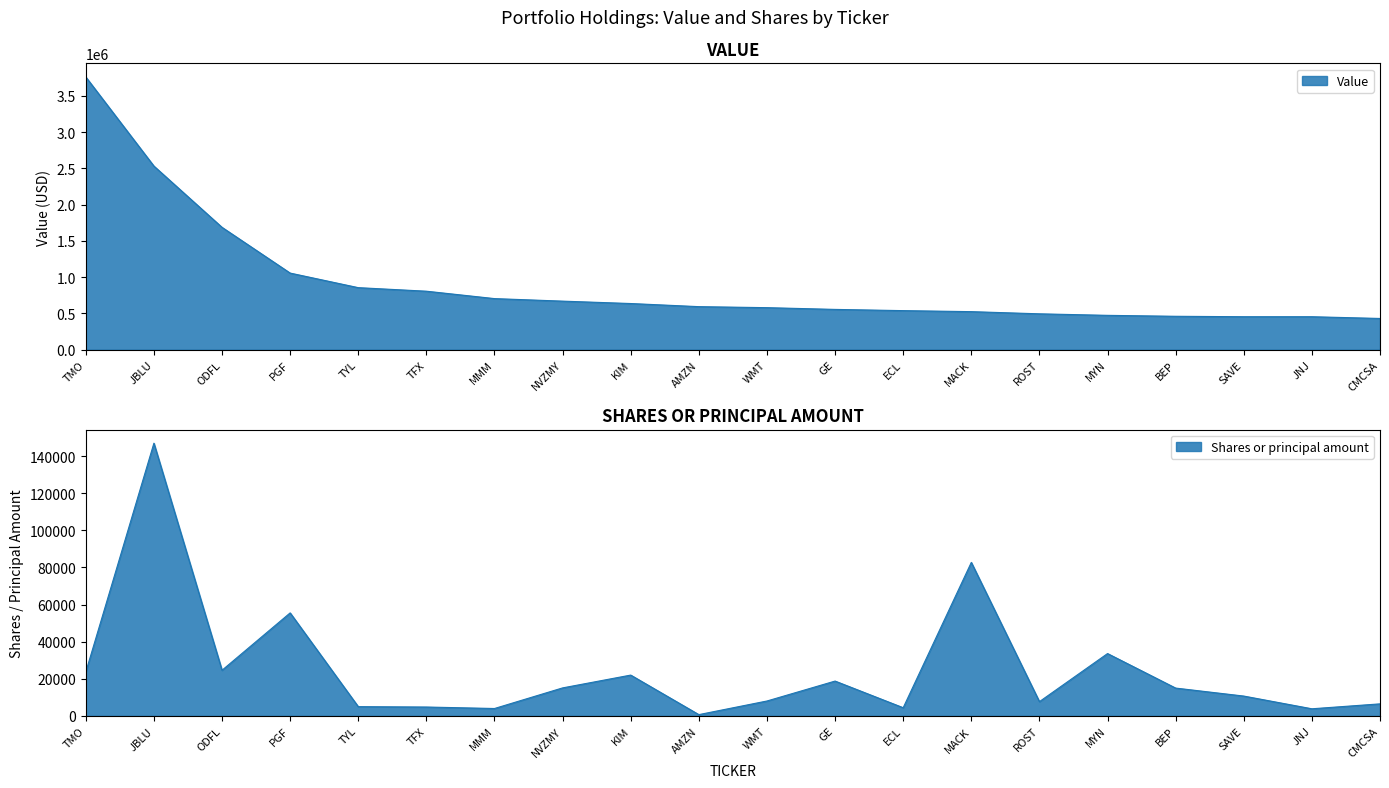

At which label is Shares or principal amount closest to 73805?

MACK